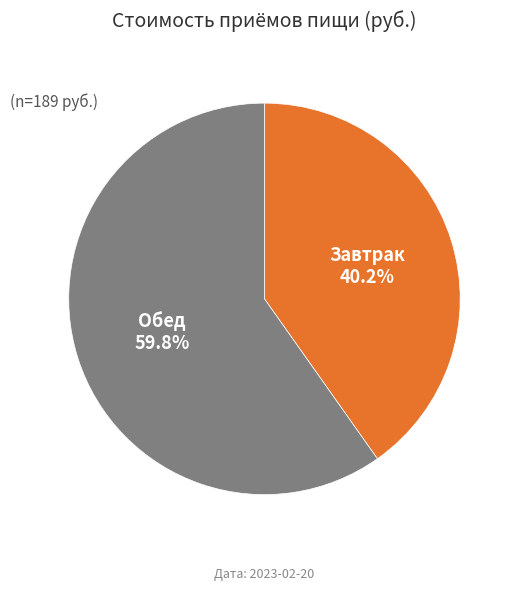

Does any single category account for the majority?

Yes